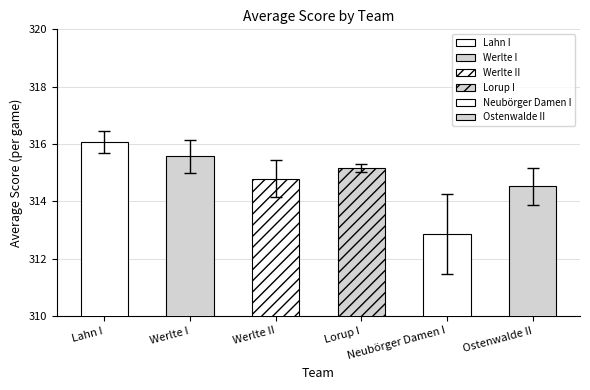

What are all the series names shown in the legend?

Lahn I, Werlte I, Werlte II, Lorup I, Neubörger Damen I, Ostenwalde II